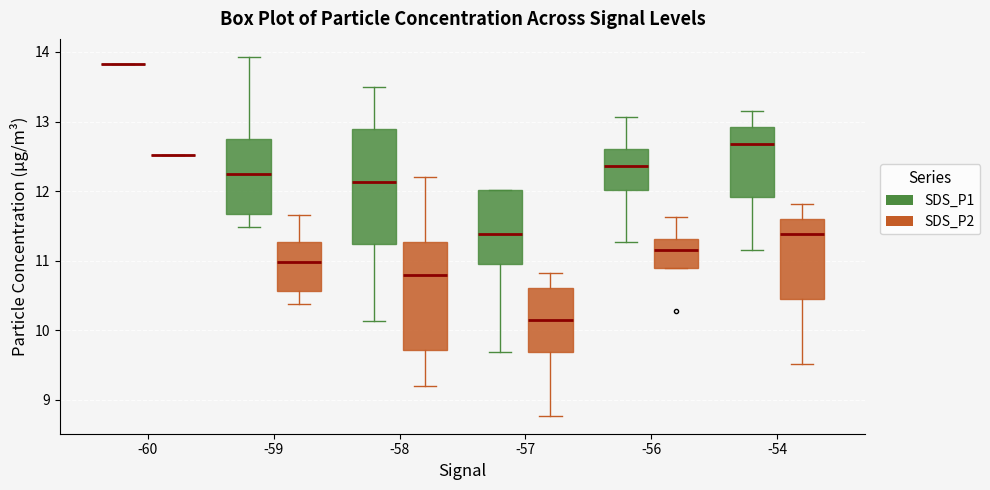

Reading left to right, read every box against the y-axis: the position of its median line, the range the box covers, and the ends of its whiskers. The values are not printed on the chart, so give them approximately, as read against the axis.

-60 (SDS_P1): box collapsed to a line at 13.8, whiskers 13.8 to 13.8
-60 (SDS_P2): box collapsed to a line at 12.5, whiskers 12.5 to 12.5
-59 (SDS_P1): median 12.3, box 11.7 to 12.7, whiskers 11.5 to 13.9
-59 (SDS_P2): median 11.0, box 10.6 to 11.3, whiskers 10.4 to 11.7
-58 (SDS_P1): median 12.1, box 11.2 to 12.9, whiskers 10.1 to 13.5
-58 (SDS_P2): median 10.8, box 9.7 to 11.3, whiskers 9.2 to 12.2
-57 (SDS_P1): median 11.4, box 11.0 to 12.0, whiskers 9.7 to 12.0
-57 (SDS_P2): median 10.1, box 9.7 to 10.6, whiskers 8.8 to 10.8
-56 (SDS_P1): median 12.4, box 12.0 to 12.6, whiskers 11.3 to 13.1
-56 (SDS_P2): median 11.2, box 10.9 to 11.3, whiskers 10.9 to 11.6
-54 (SDS_P1): median 12.7, box 11.9 to 12.9, whiskers 11.2 to 13.2
-54 (SDS_P2): median 11.4, box 10.5 to 11.6, whiskers 9.5 to 11.8